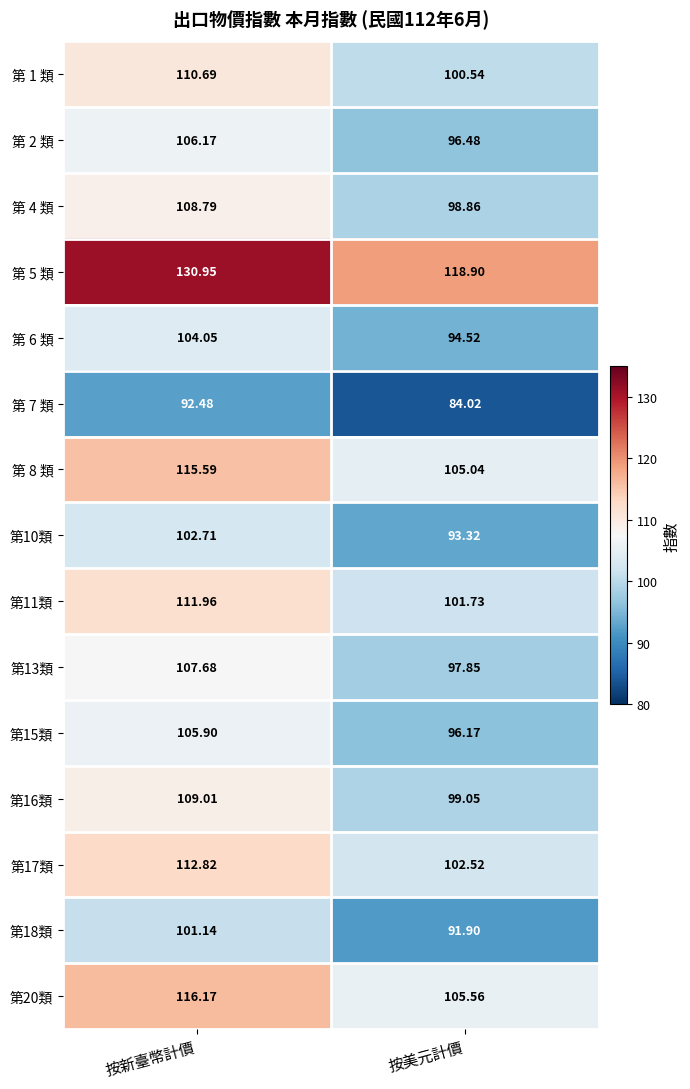

At which label is 第 5 類 closest to 124?

按美元計價